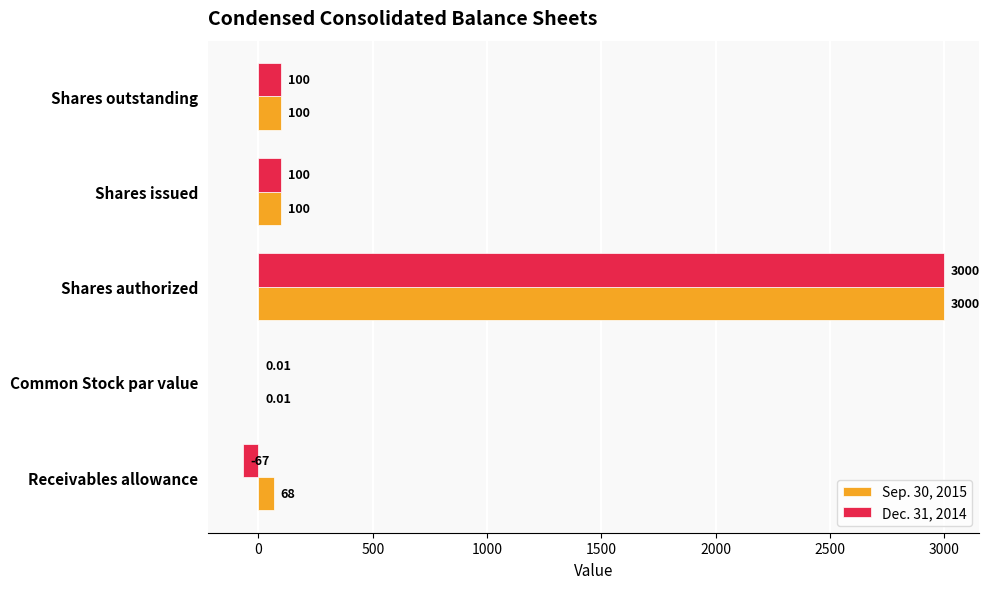

Between Receivables allowance and Common Stock par value, which series saw the biggest shift?

Sep. 30, 2015